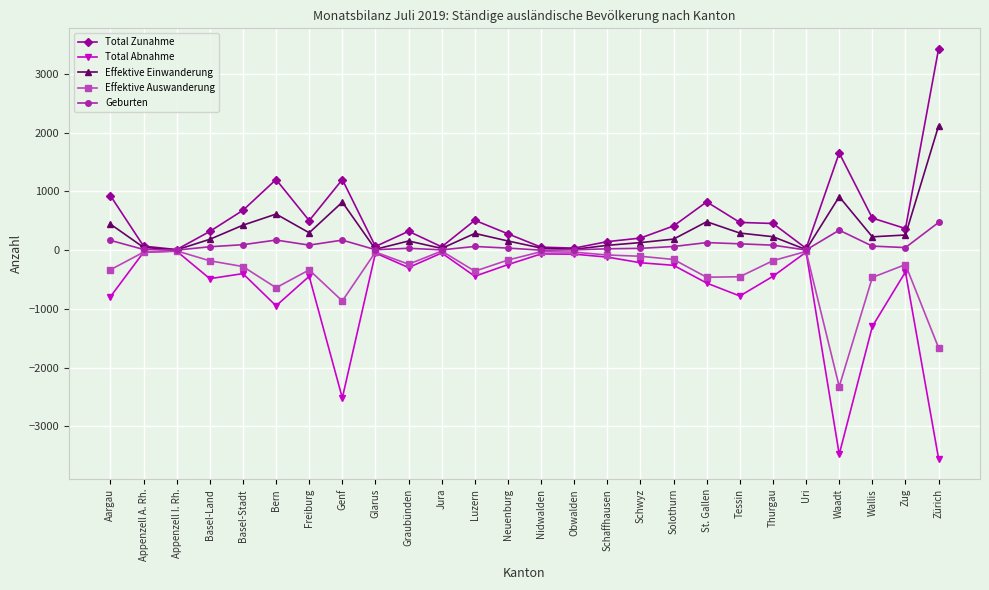

What are all the series names shown in the legend?

Total Zunahme, Total Abnahme, Effektive Einwanderung, Effektive Auswanderung, Geburten